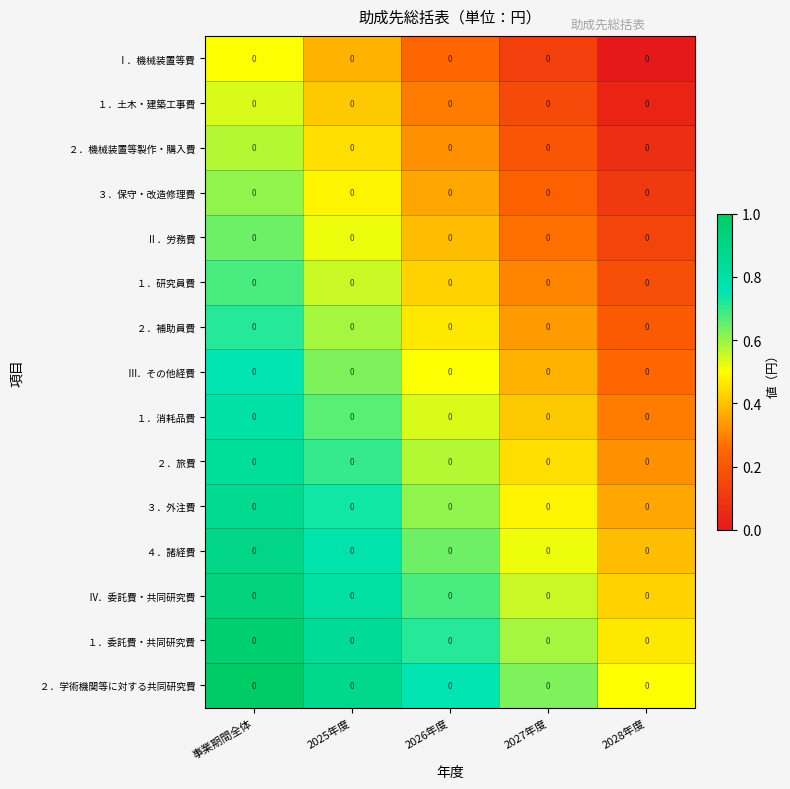

What is the total value across all series at 2028年度?

3.8